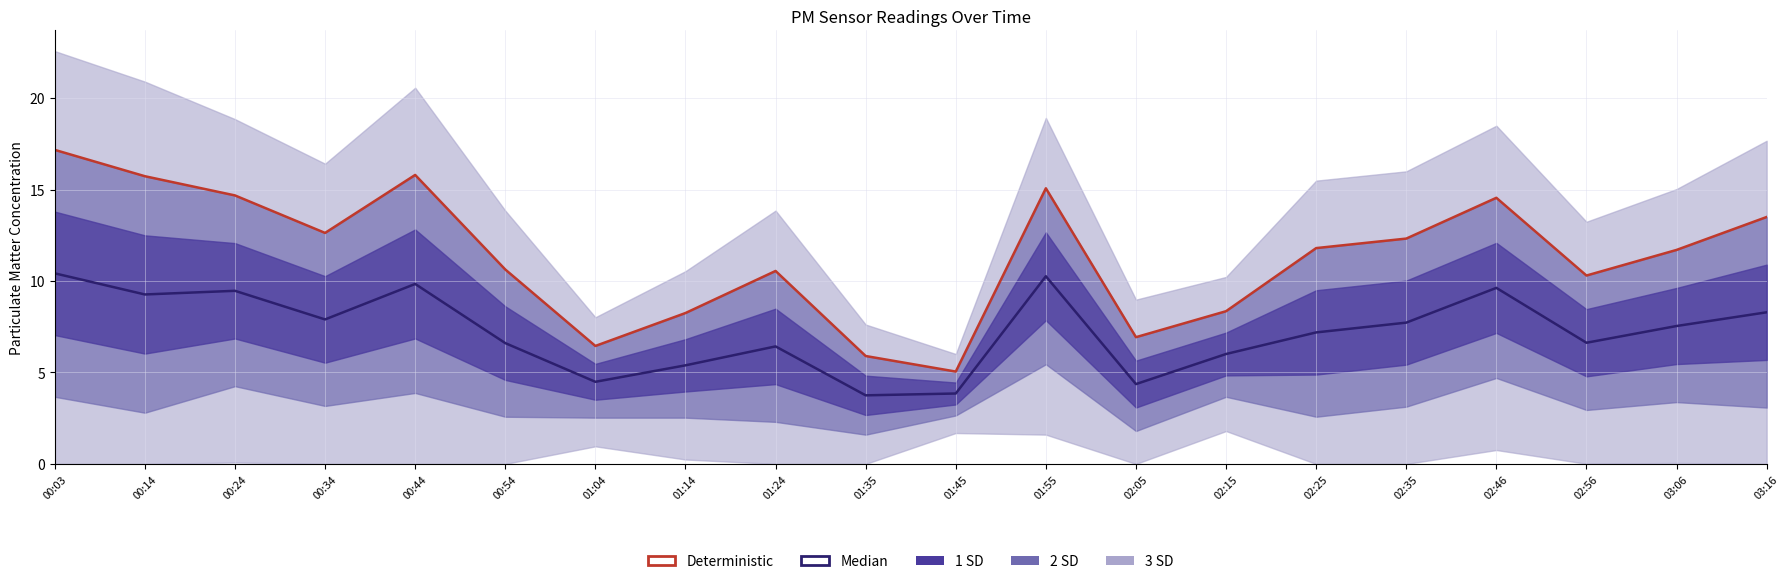

What is the label of the 1st point from the left?

00:03